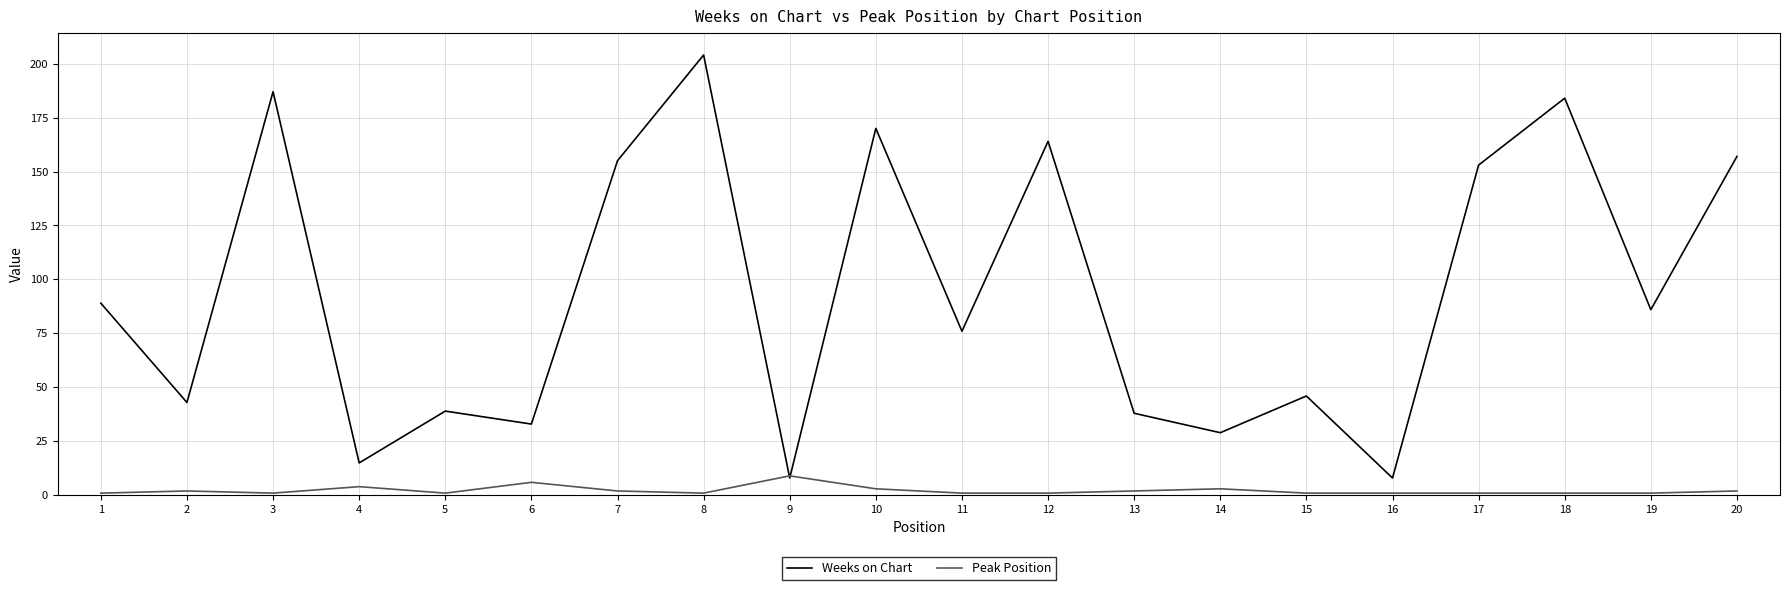

At how many categories does at least one series exceed 198?

1